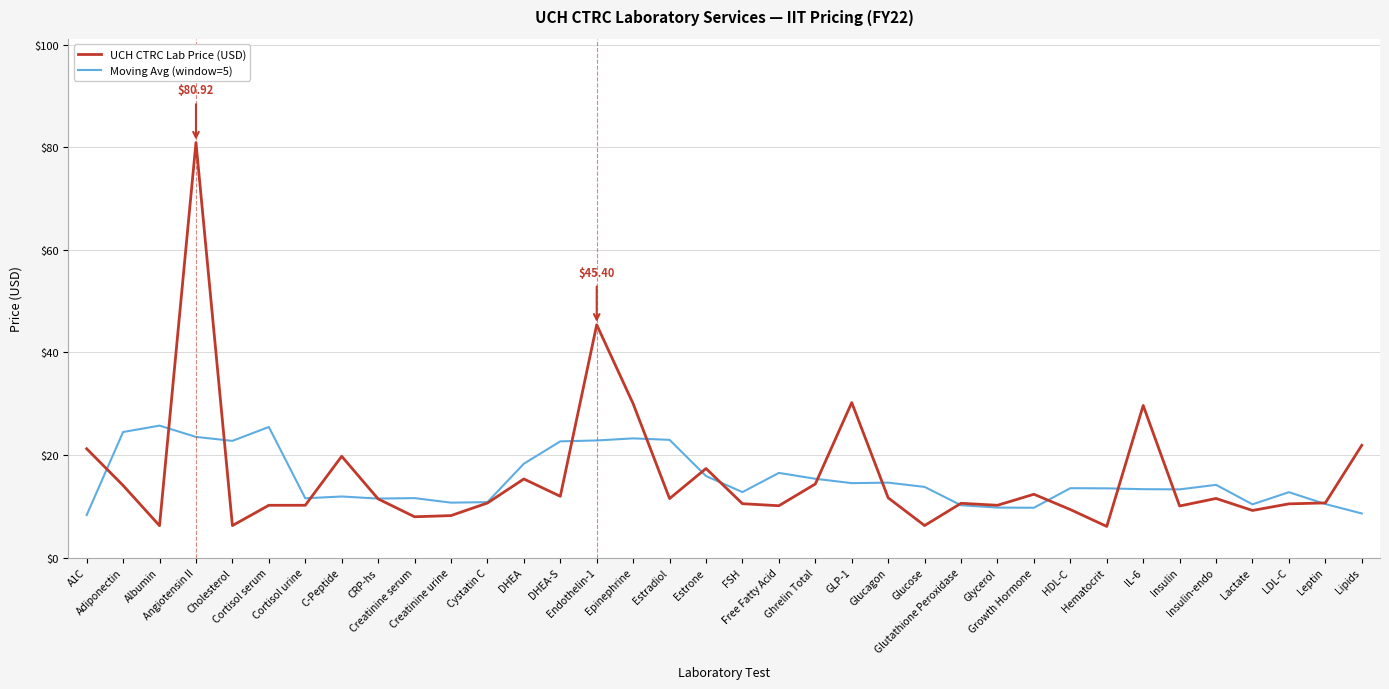

What are all the series names shown in the legend?

UCH CTRC Lab Price (USD), Moving Avg (window=5)